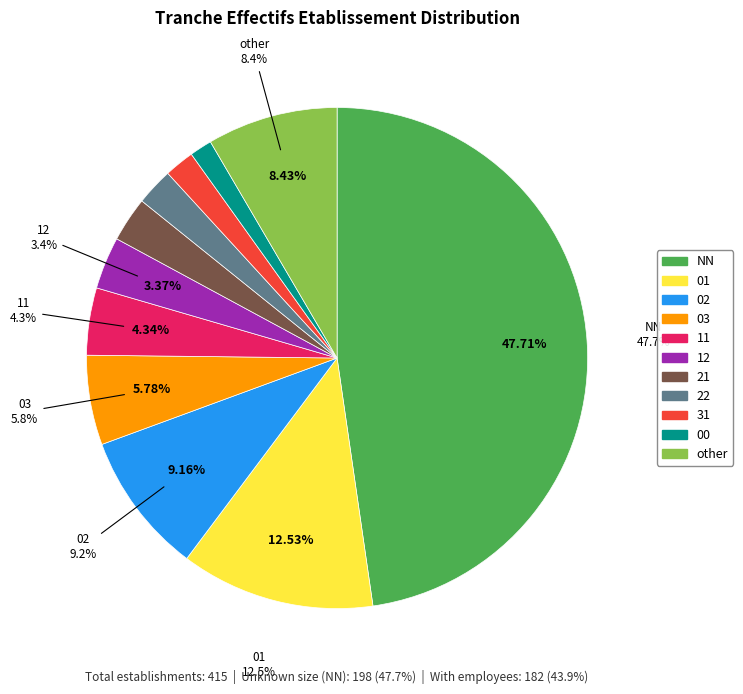

How much of the chart is everything except 12?

96.6%